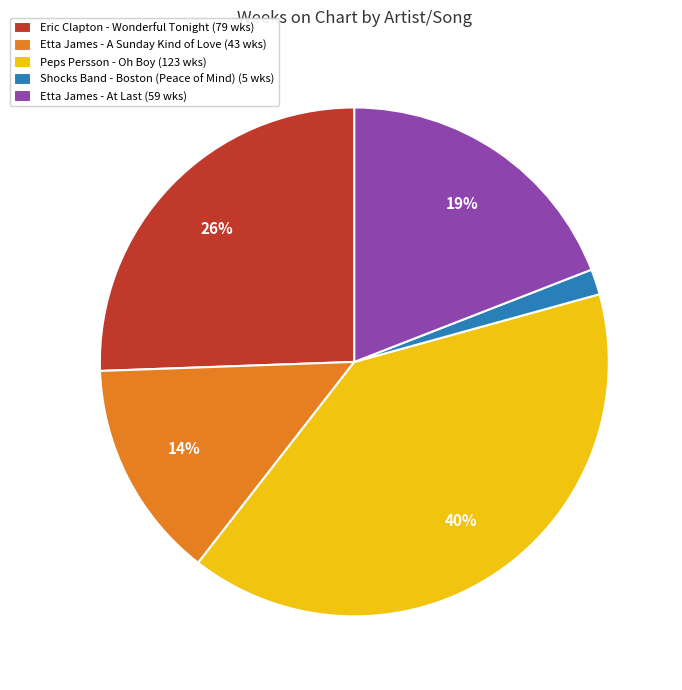

Rank the categories by value from highest to lowest.

Peps Persson - Oh Boy, Eric Clapton - Wonderful Tonight, Etta James - At Last, Etta James - A Sunday Kind of Love, Shocks Band - Boston (Peace of Mind)